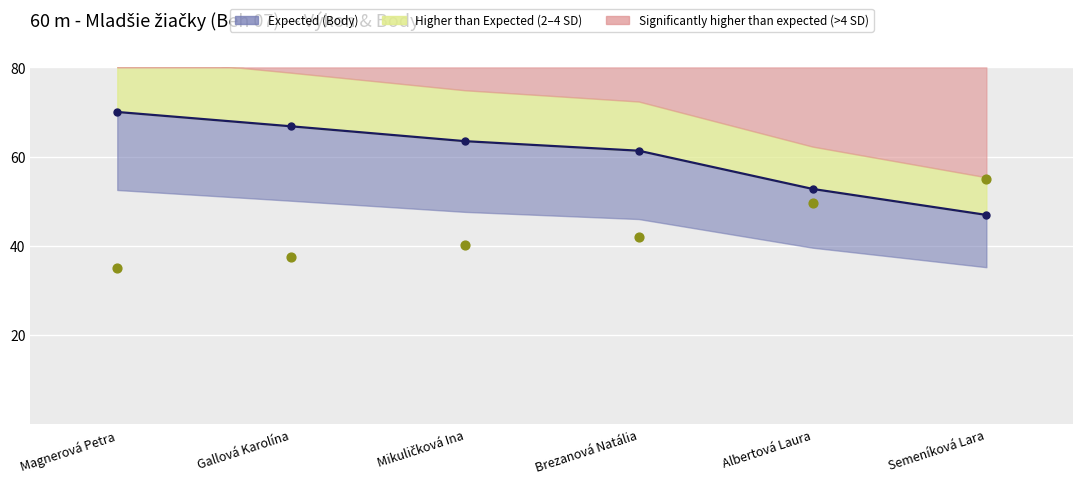

Which series reaches the minimum Y coordinate?

Výkon